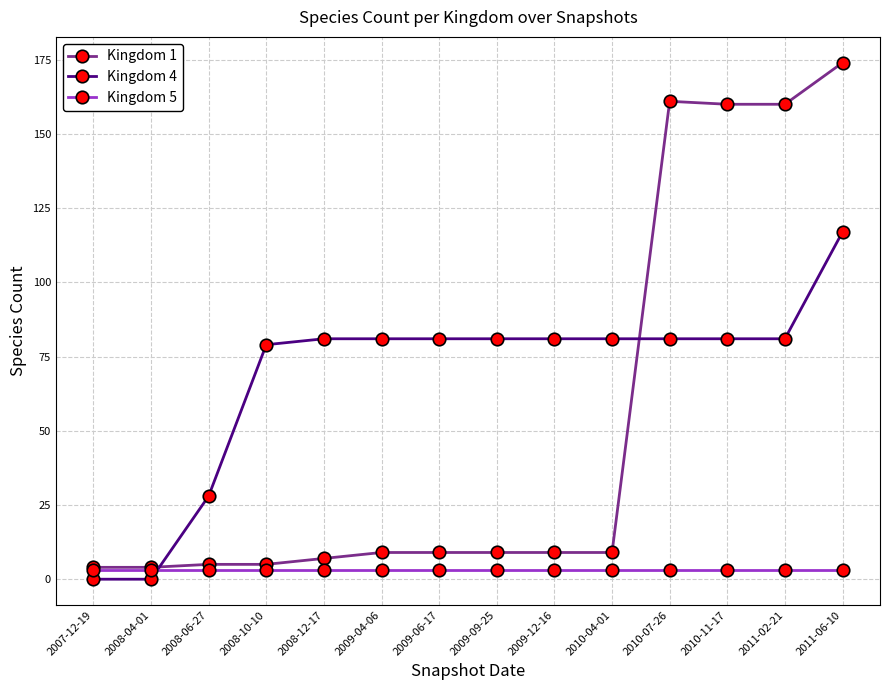

Which category has the highest value across all series?

2011-06-10